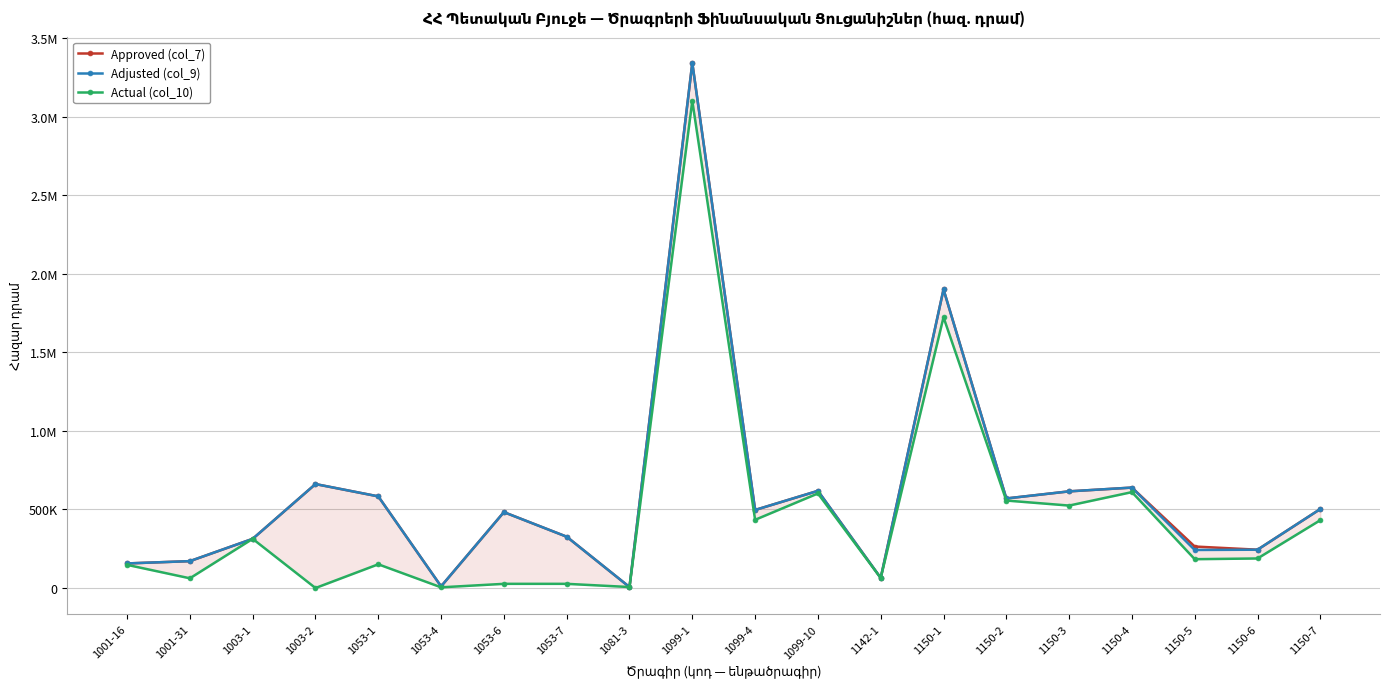

How many lines are shown in the chart?

3